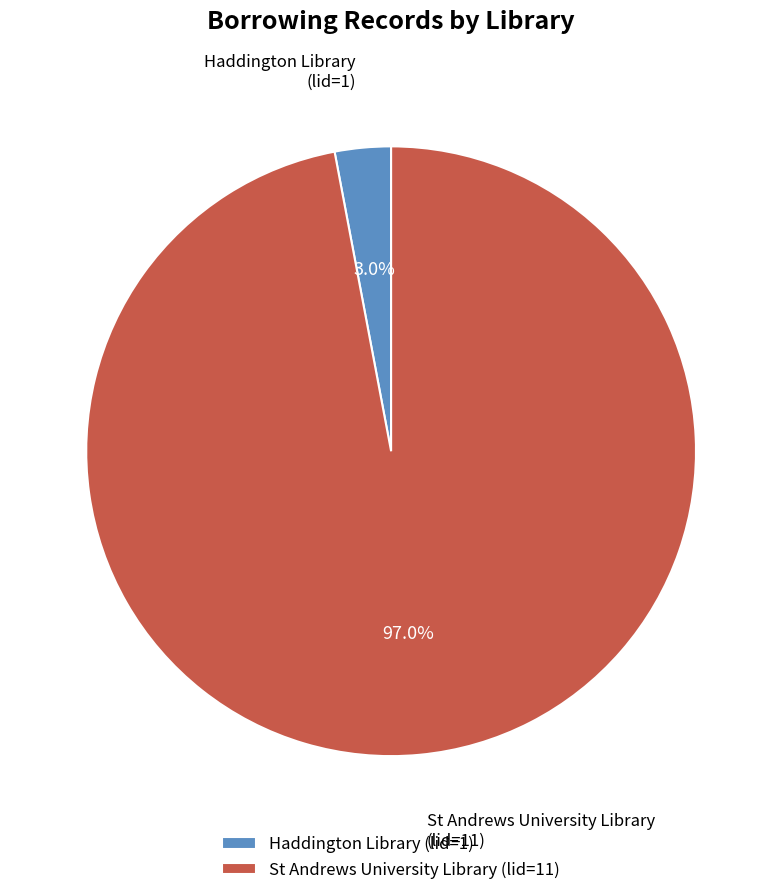

Rank the categories by value from highest to lowest.

St Andrews University Library (lid=11), Haddington Library (lid=1)